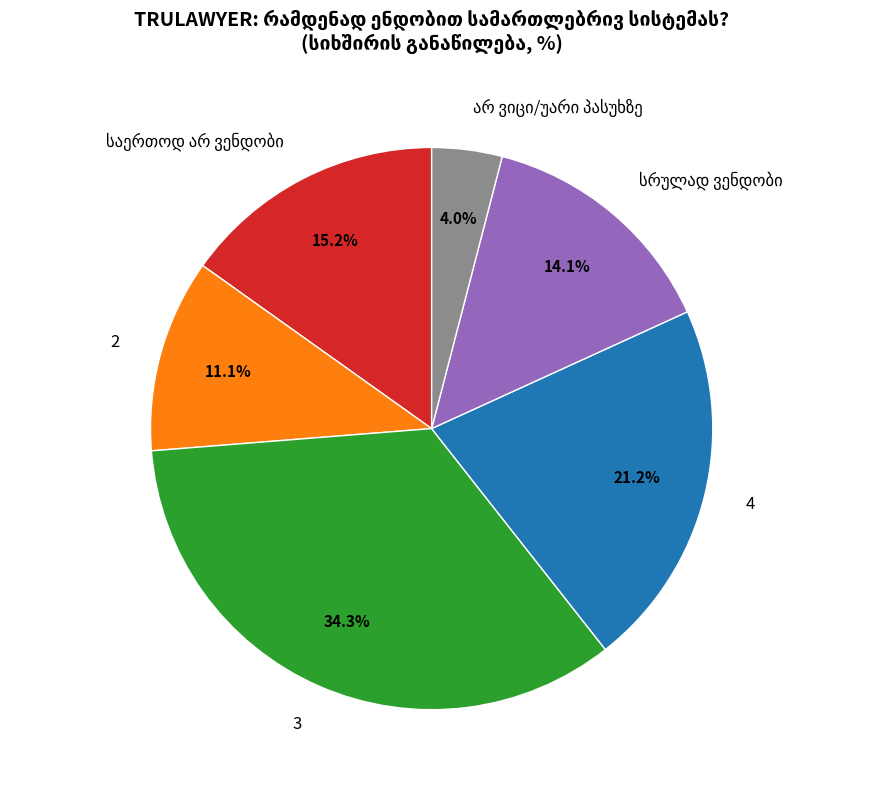

Does any single category account for the majority?

No